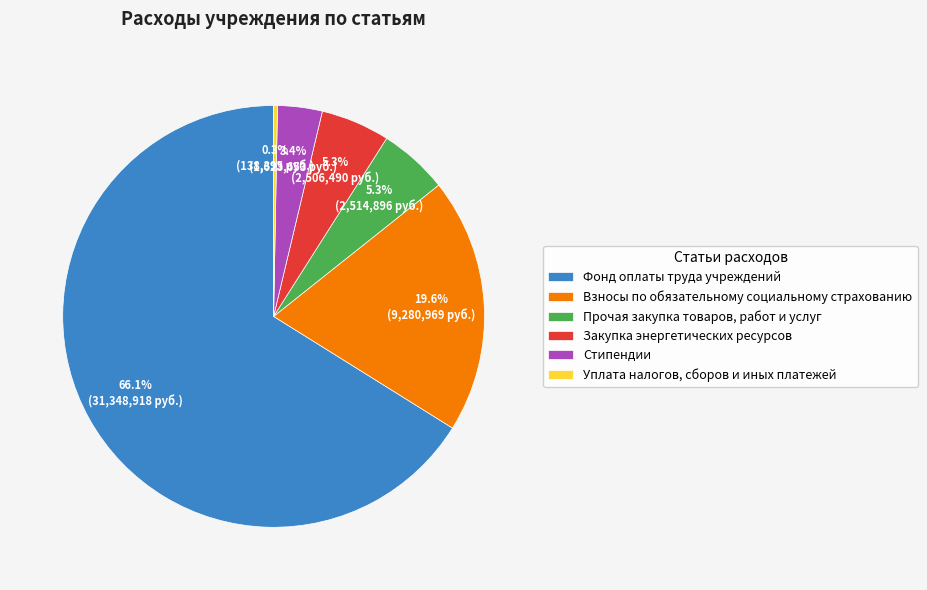

How many segments does this pie chart have?

6